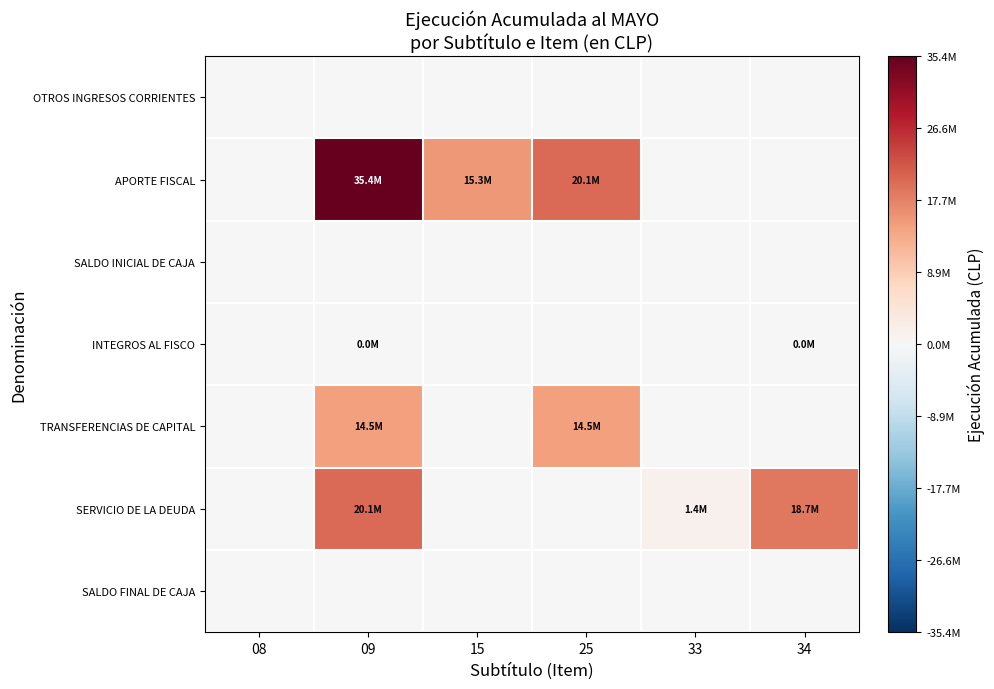

Reading left to right, list all the values displayed in this chart.

OTROS INGRESOS CORRIENTES: 08=0	09=0	15=0	25=0	33=0	34=0
APORTE FISCAL: 08=0	09=35404693	15=15296568	25=20108125	33=0	34=0
SALDO INICIAL DE CAJA: 08=0	09=0	15=0	25=0	33=0	34=0
INTEGROS AL FISCO: 08=0	09=306	15=0	25=0	33=0	34=306
TRANSFERENCIAS DE CAPITAL: 08=0	09=14527068	15=0	25=14527068	33=0	34=0
SERVICIO DE LA DEUDA: 08=0	09=20108125	15=0	25=0	33=1444358	34=18663767
SALDO FINAL DE CAJA: 08=0	09=0	15=0	25=0	33=0	34=0